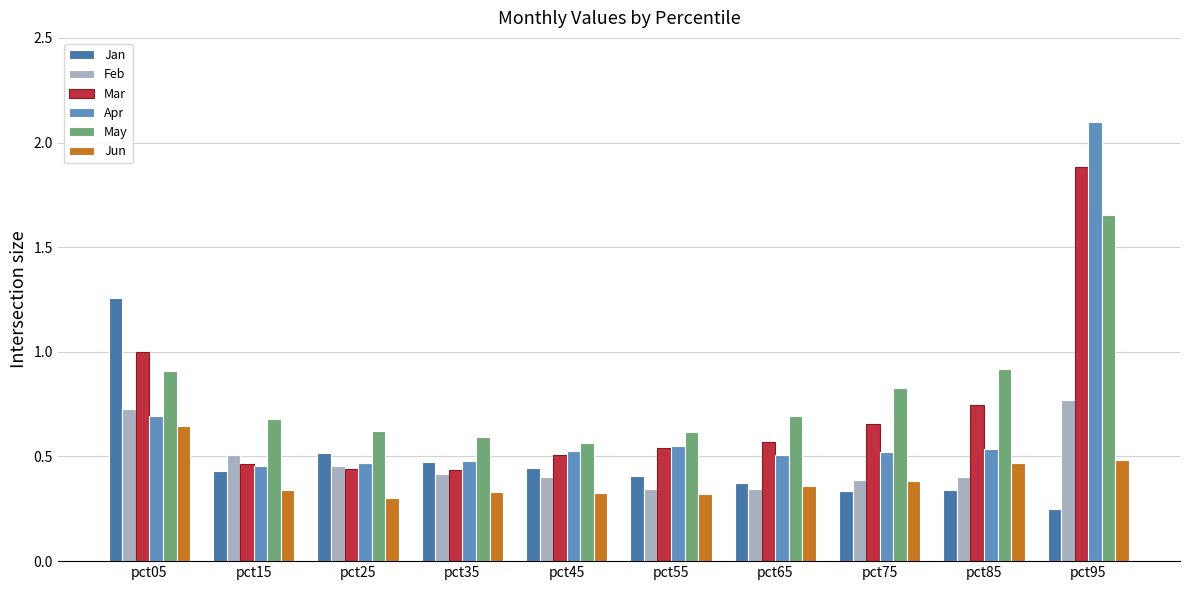

Are the bars horizontal?

No